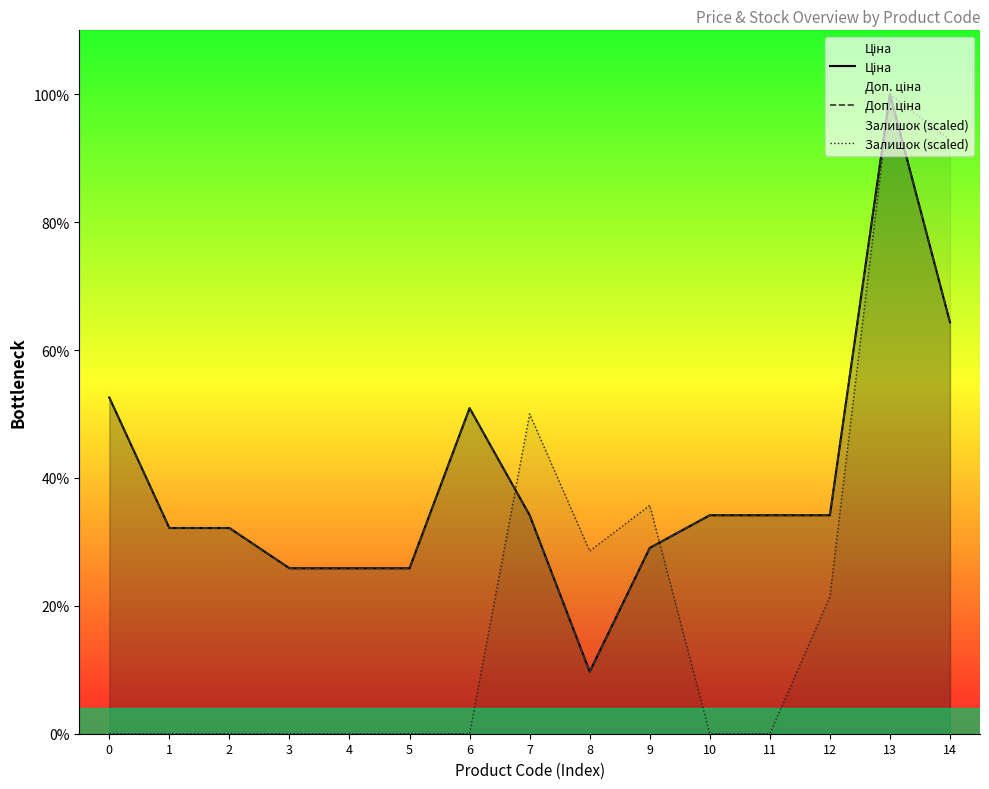

Is the value of Доп. ціна at 10 greater than the value of Ціна at 14?

No